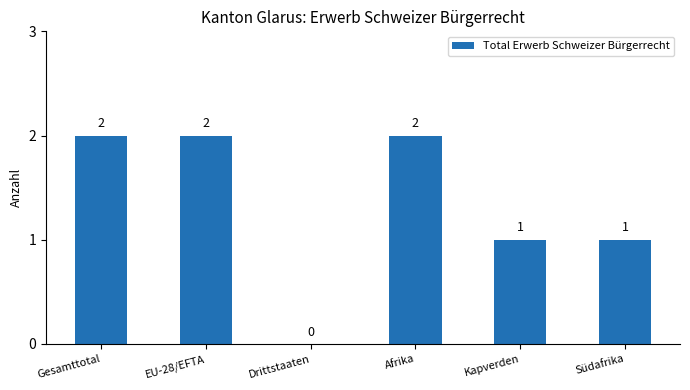

Reading left to right, what are all the values shown in this chart?

Gesamttotal=2	EU-28/EFTA=2	Drittstaaten=0	Afrika=2	Kapverden=1	Südafrika=1